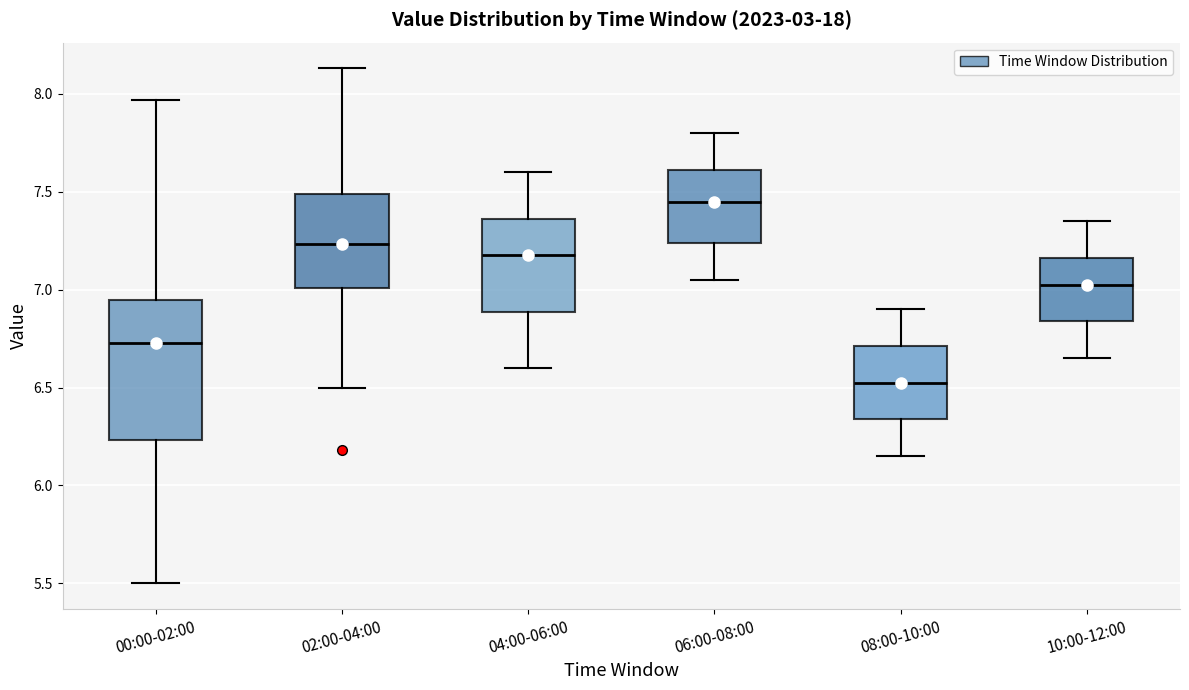

Reading left to right, transcribe this box plot: for each box, give where its median line is, the range the box spans, and where its two whiskers end, as read against the y-axis. The values are not printed on the chart, so give them approximately, as read against the axis.

00:00-02:00: median 6.75, box 6.25 to 6.95, whiskers 5.50 to 7.95
02:00-04:00: median 7.25, box 7.00 to 7.50, whiskers 6.50 to 8.15
04:00-06:00: median 7.20, box 6.90 to 7.35, whiskers 6.60 to 7.60
06:00-08:00: median 7.45, box 7.25 to 7.60, whiskers 7.05 to 7.80
08:00-10:00: median 6.55, box 6.35 to 6.70, whiskers 6.15 to 6.90
10:00-12:00: median 7.05, box 6.85 to 7.15, whiskers 6.65 to 7.35